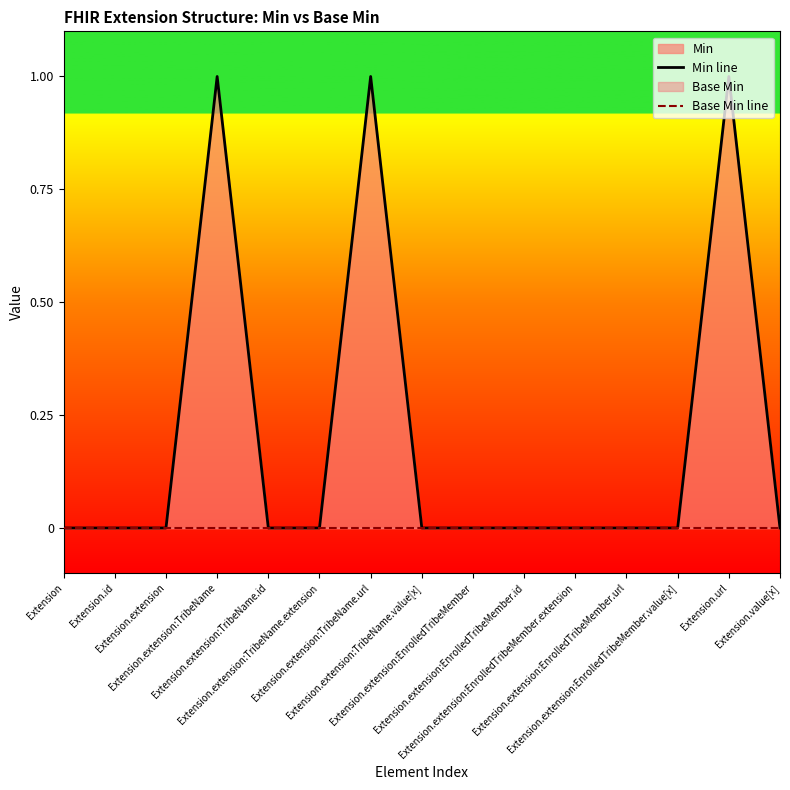

What is the highest value of the Min line series?

1